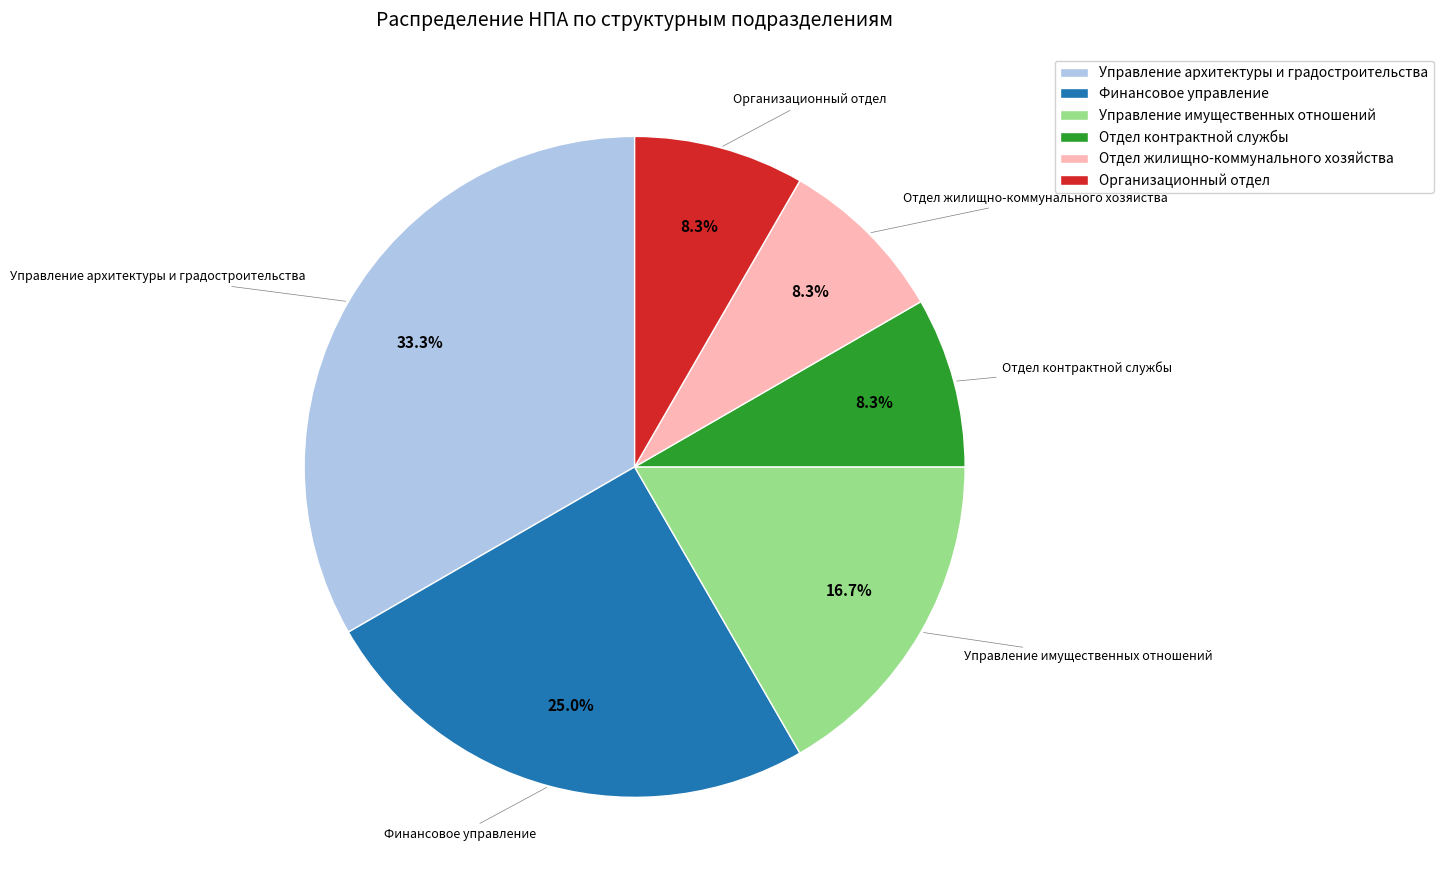

Which slice is the largest?

Управление архитектуры и градостроительства